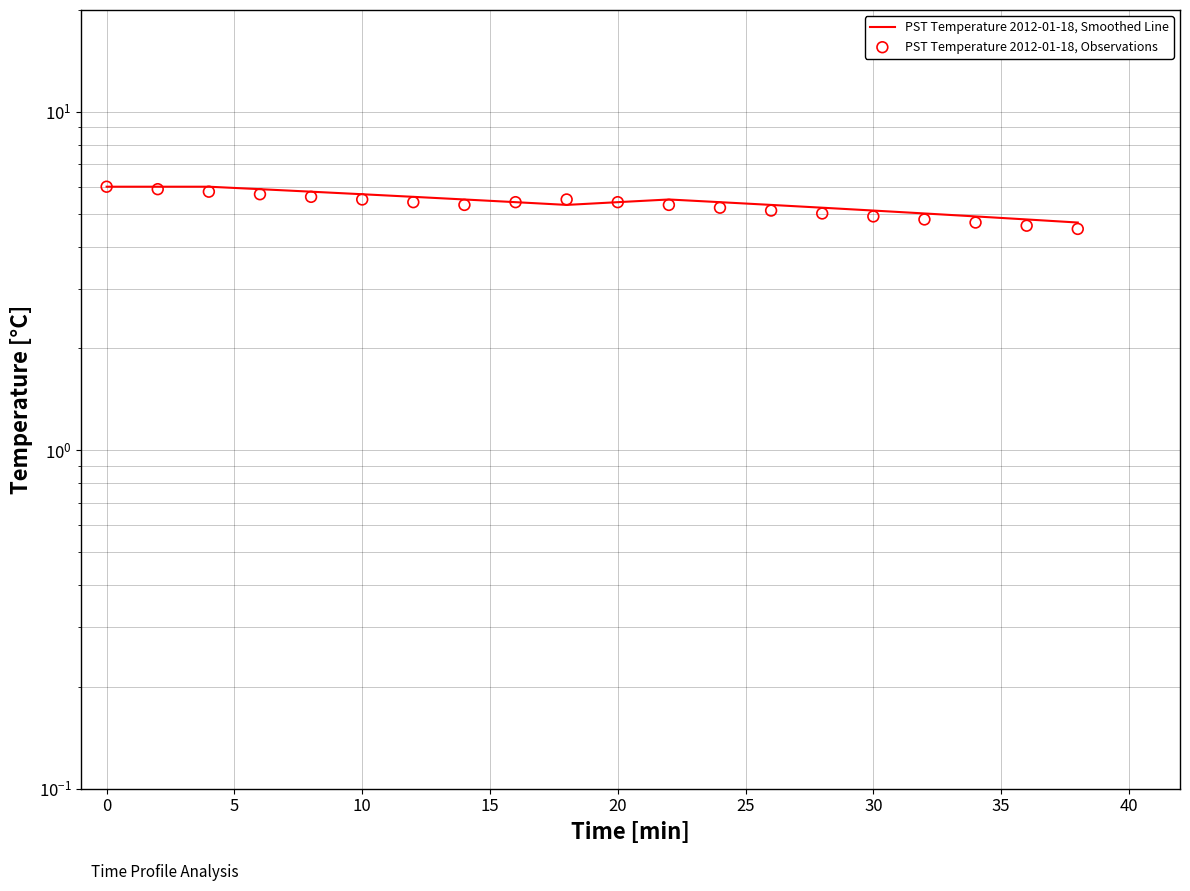

Which series has the largest Y range (max minus min)?

PST Temperature 2012-01-18, Observations